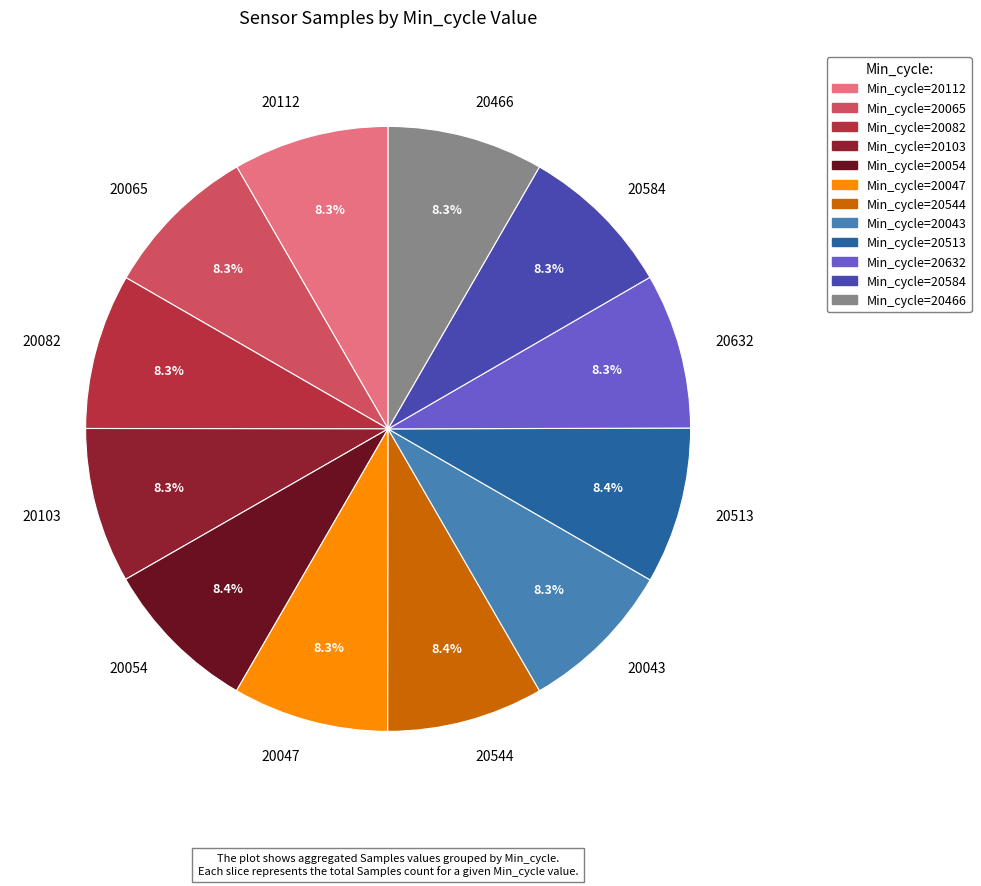

Combined, do 20103 and 20544 account for over 50%?

No